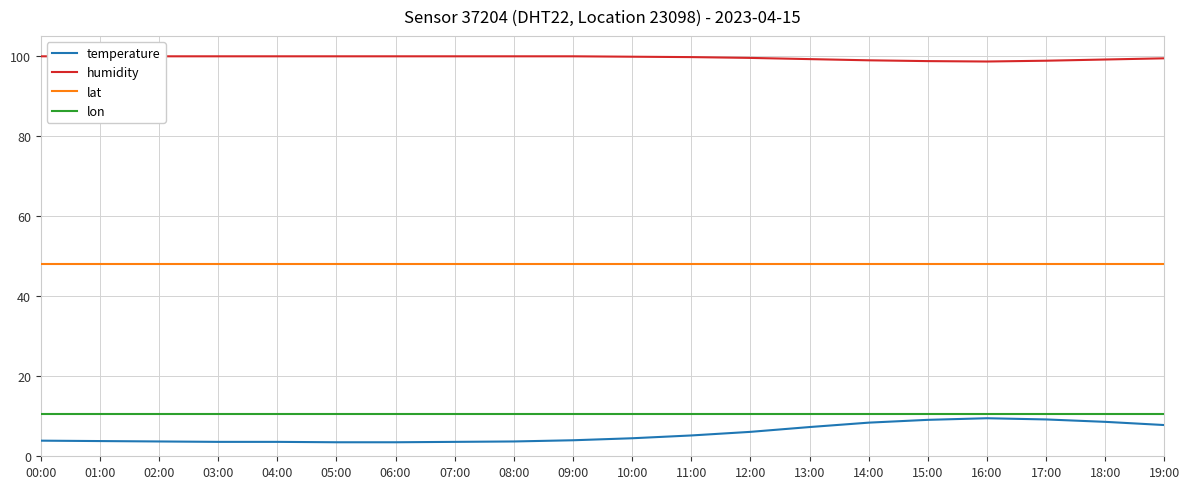

At which category does the chart reach its minimum across all series?

05:00